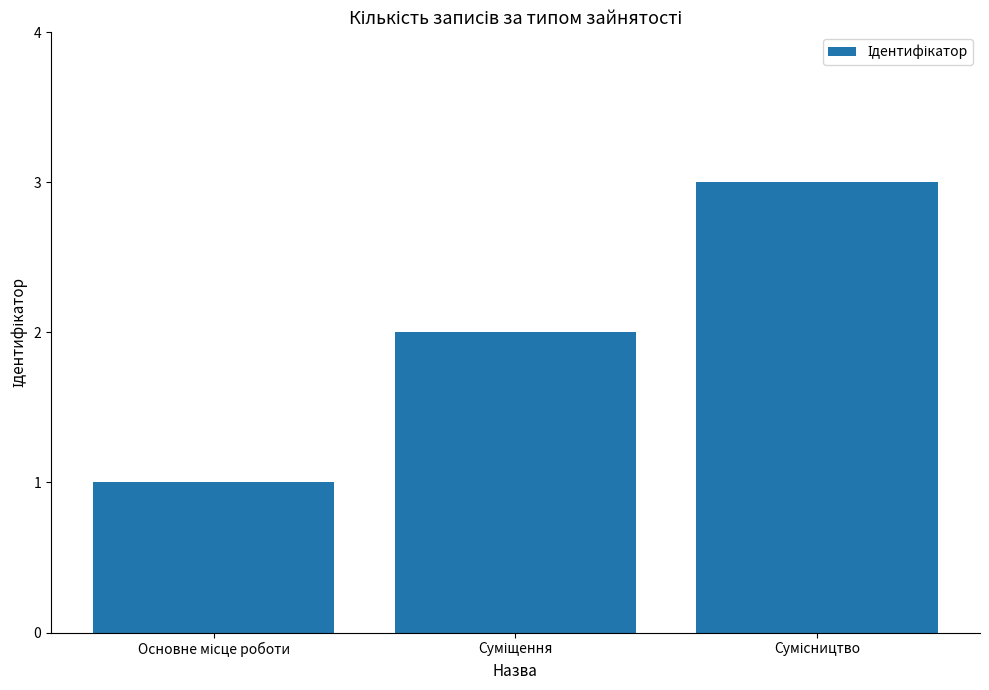

How many bars are there in total?

3